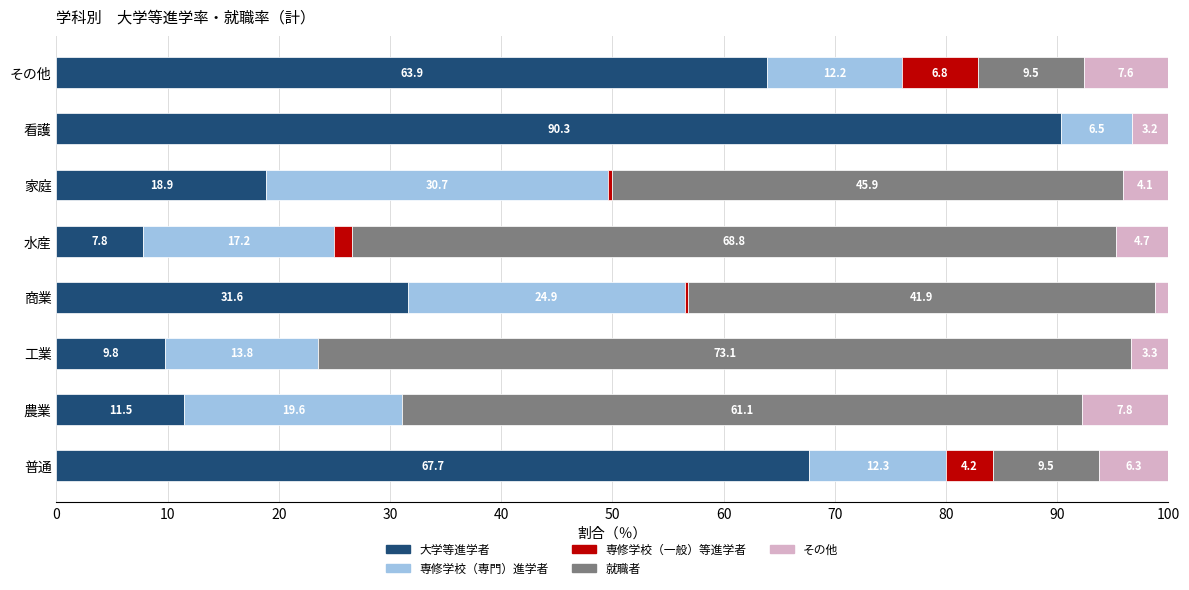

True or false: 大学等進学者 has a value of 18.9 at 家庭.

True